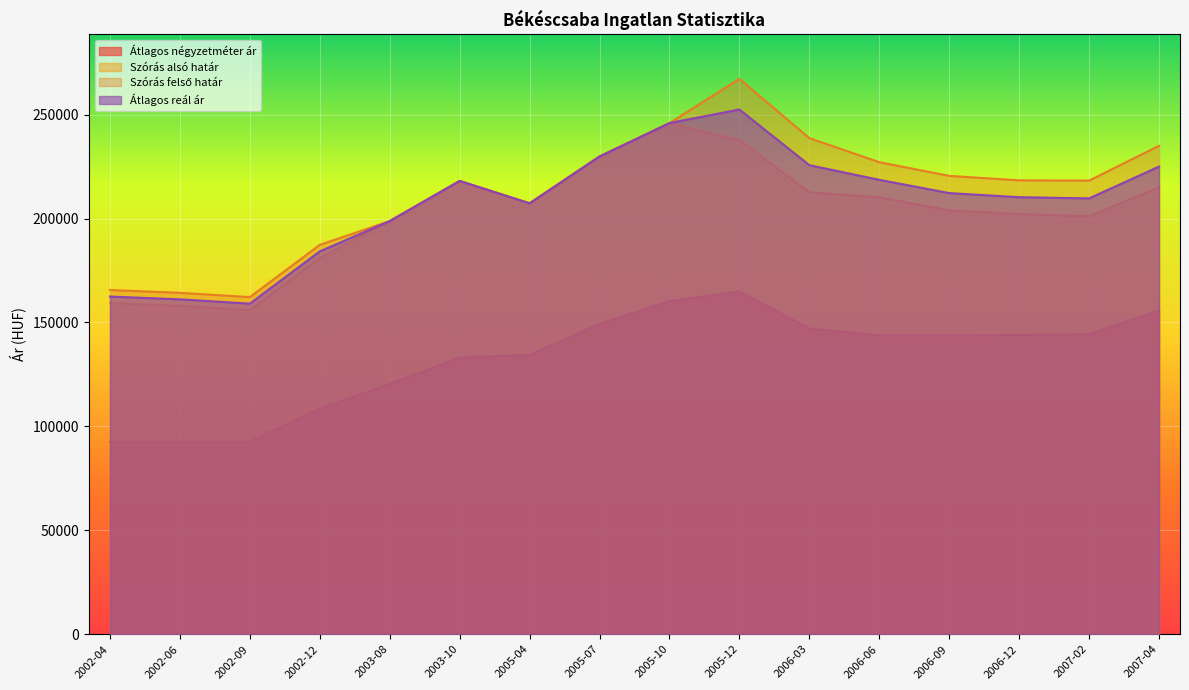

Between 2005-10 and 2007-04, which is larger?

2005-10